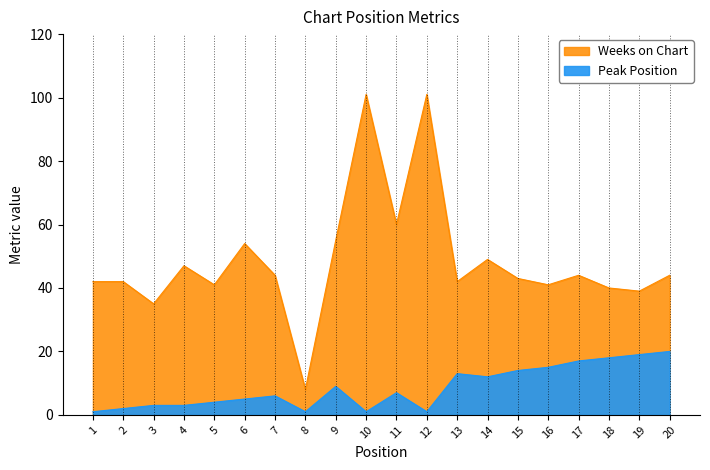

Rank the series by their maximum value, from lowest to highest.

Peak Position, Weeks on Chart